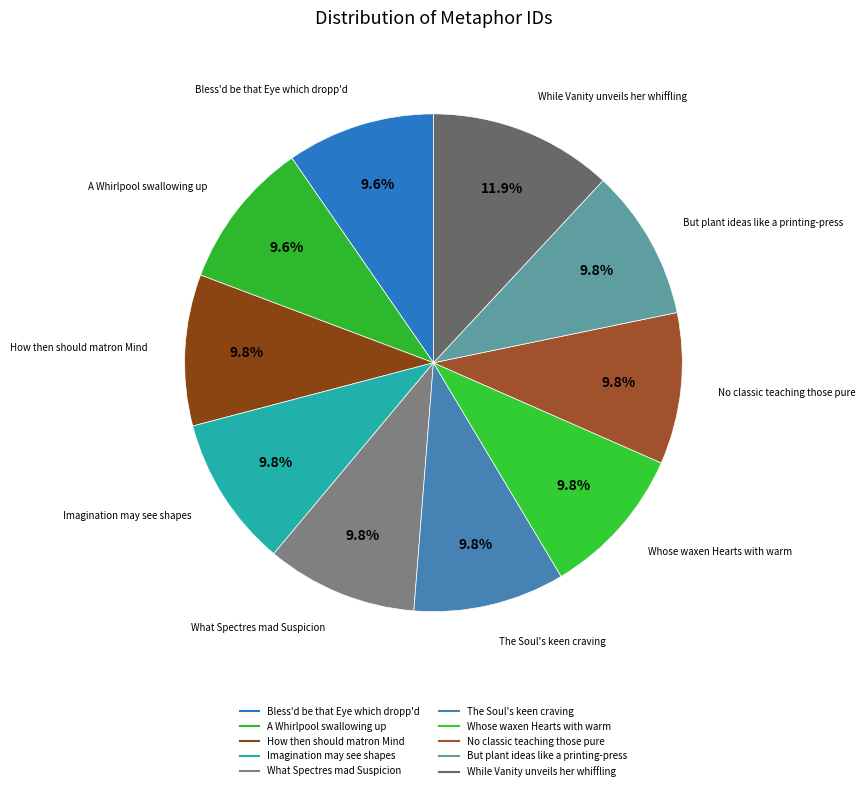

How many slices are in this pie chart?

10